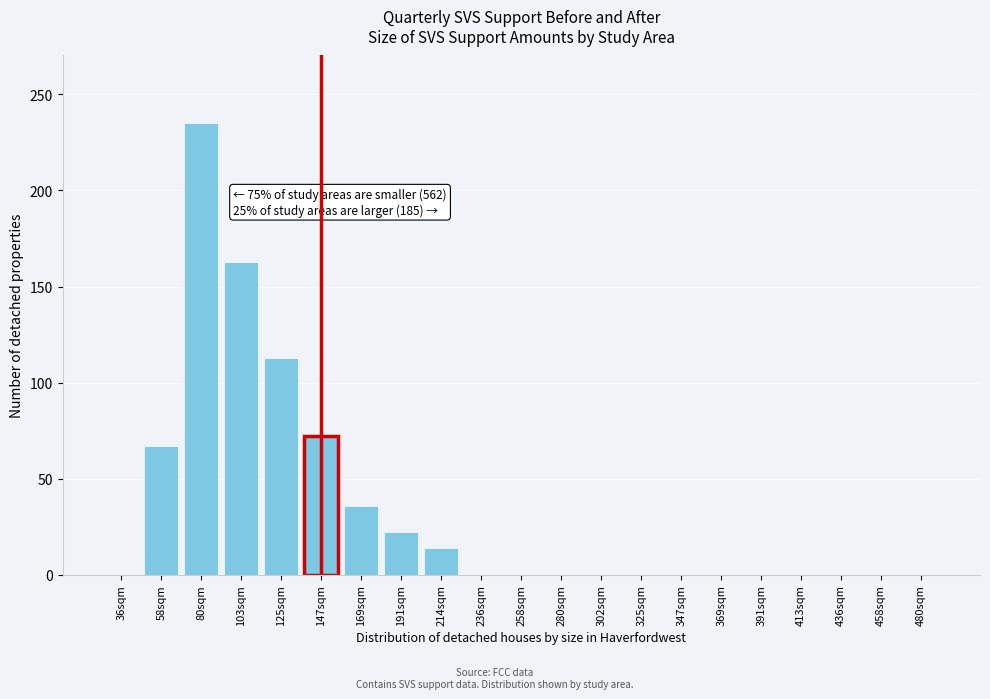

Reading right to left, extract all data points from this chart.

480sqm=0	458sqm=0	436sqm=0	413sqm=0	391sqm=0	369sqm=0	347sqm=0	325sqm=0	302sqm=0	280sqm=0	258sqm=0	236sqm=0	214sqm=14	191sqm=22	169sqm=36	147sqm=72	125sqm=113	103sqm=163	80sqm=235	58sqm=67	36sqm=0